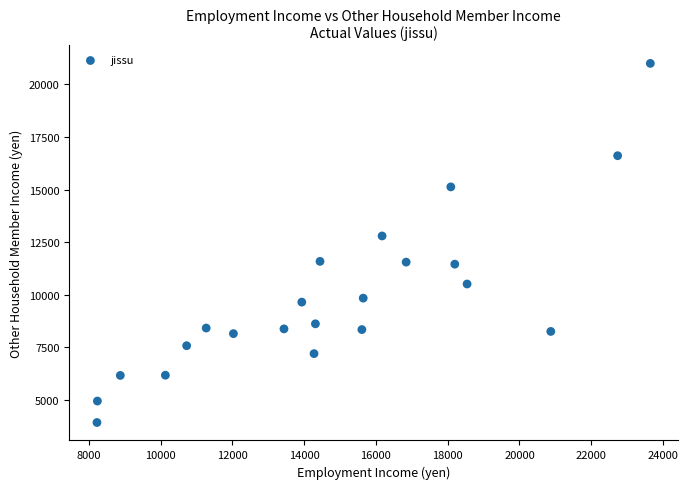

What is the range of Y values (max minus min)?

17058